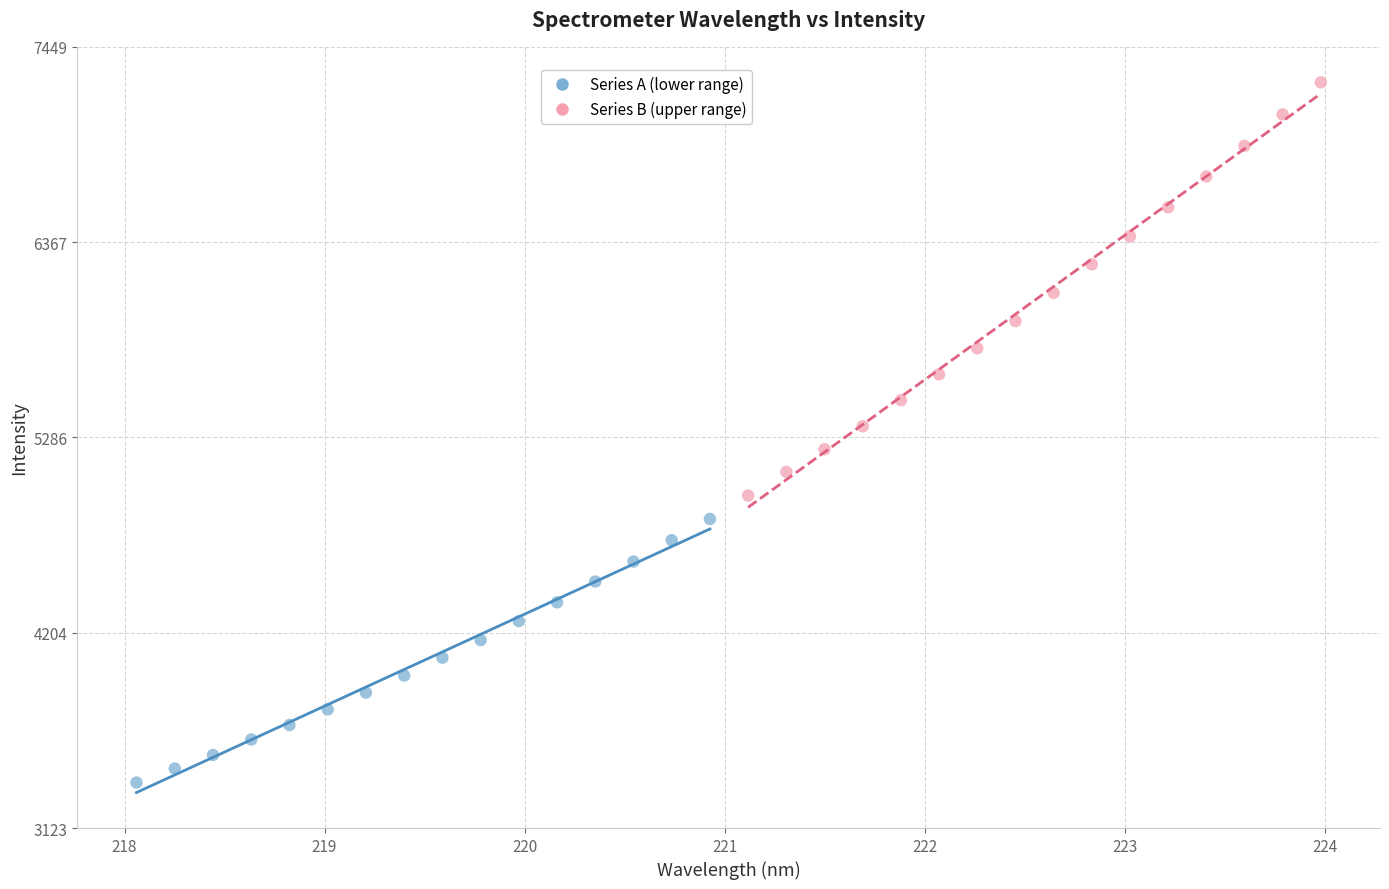

Which series contains the highest Y value?

Series B (upper range)